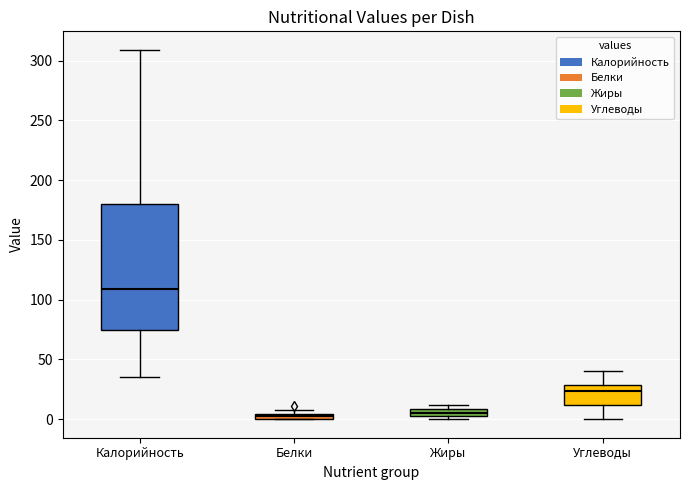

Where does the median line of the box for Углеводы sit on the y-axis? The values are not printed on the chart, so give them approximately, as read against the axis.

25